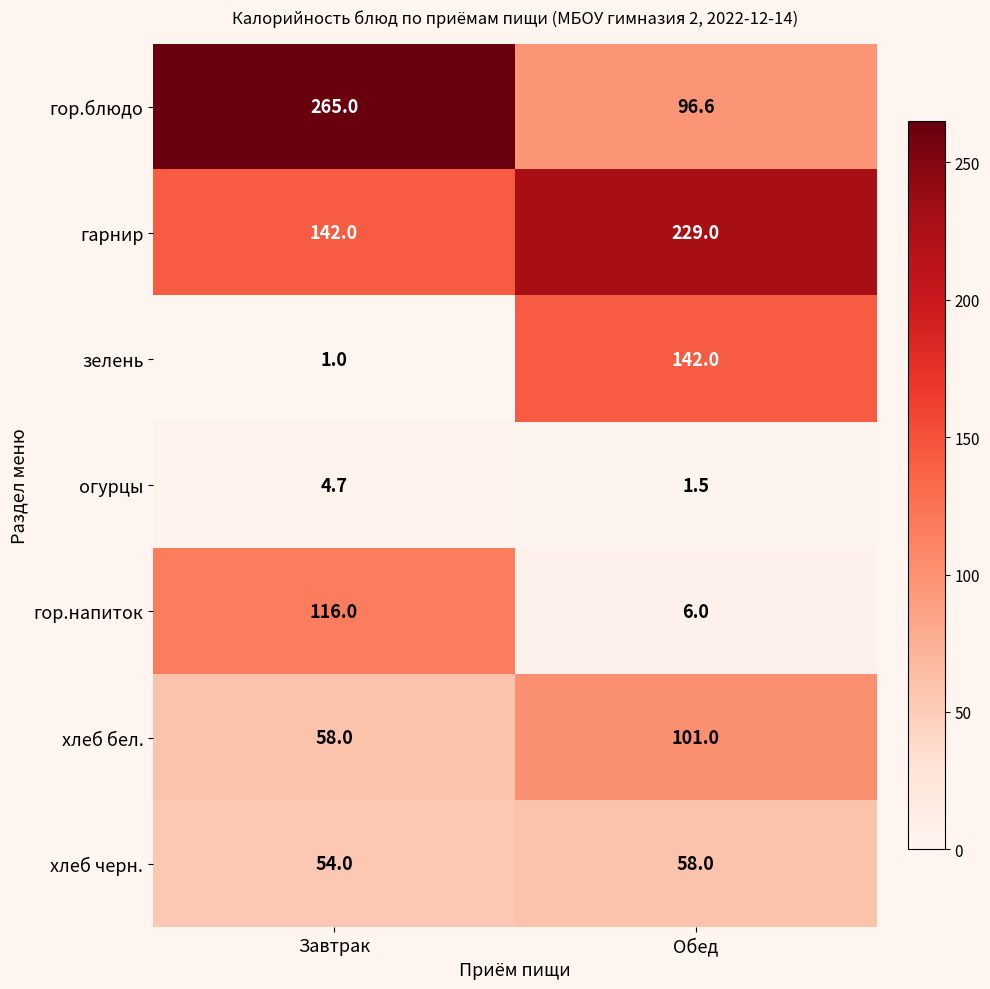

True or false: гор.блюдо has a value of 389.9 at Завтрак.

False